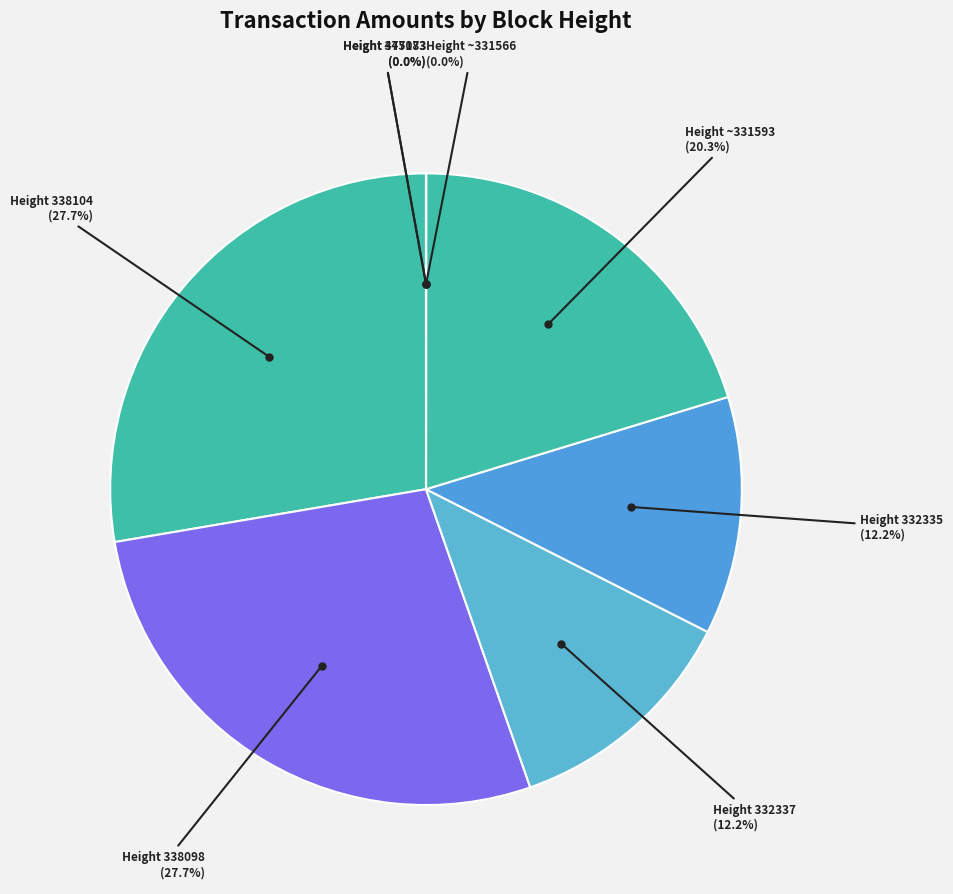

What is the largest slice in the pie chart?

338098